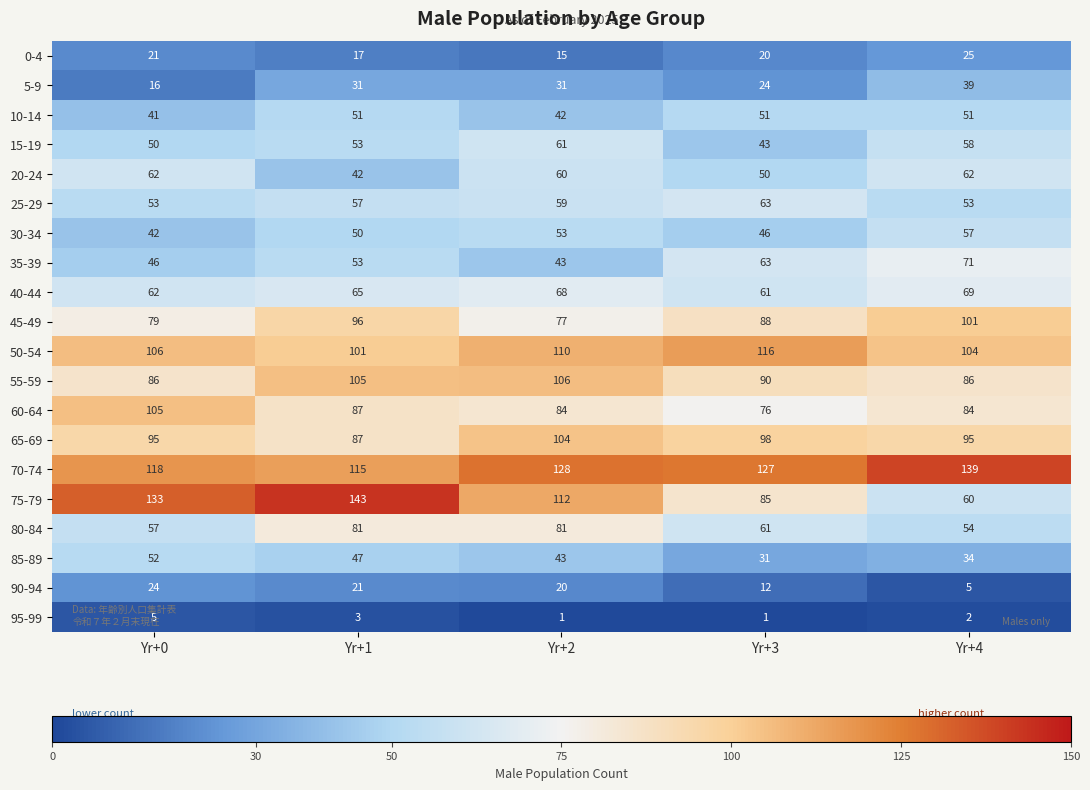

List the series in order of their peak value, highest first.

75-79, 70-74, 50-54, 55-59, 60-64, 65-69, 45-49, 80-84, 35-39, 40-44, 25-29, 20-24, 15-19, 30-34, 85-89, 10-14, 5-9, 0-4, 90-94, 95-99